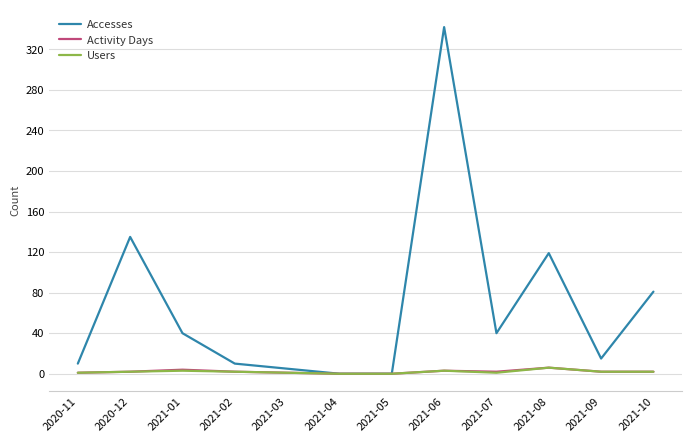

What is the spread (max minus min) of values at 2021-03?

4